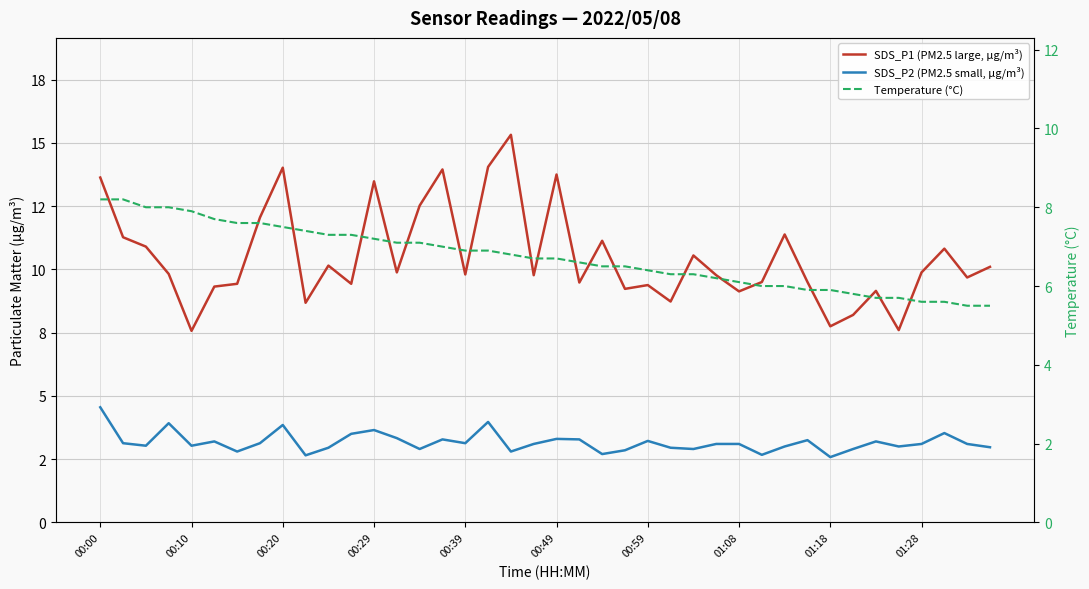

Which series has the widest spread of values?

SDS_P1 (PM2.5 large, µg/m³)